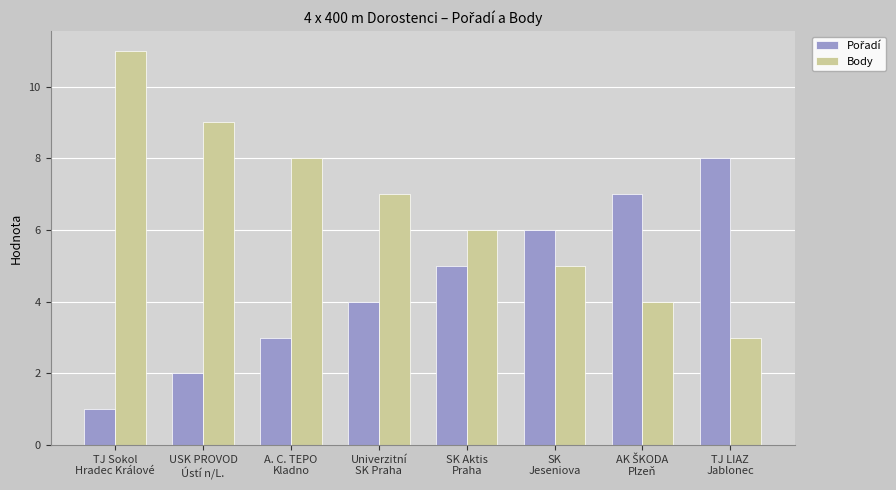

At which category does the chart reach its peak across all series?

TJ Sokol
Hradec Králové